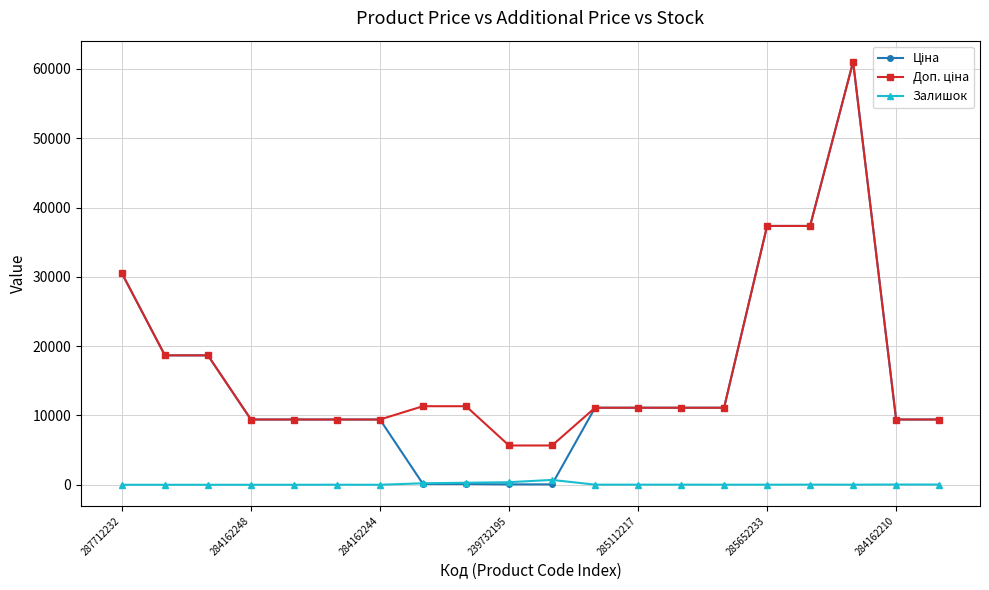

What is the maximum value shown in the chart?

61024.7